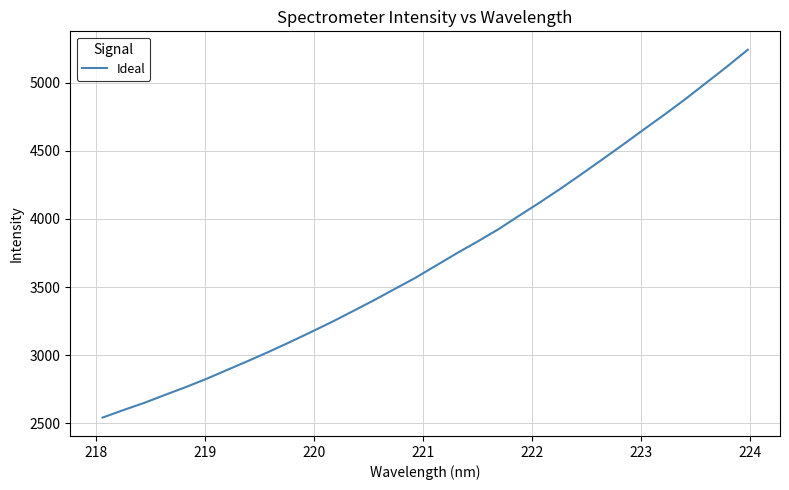

What is the smallest value displayed?

2542.3